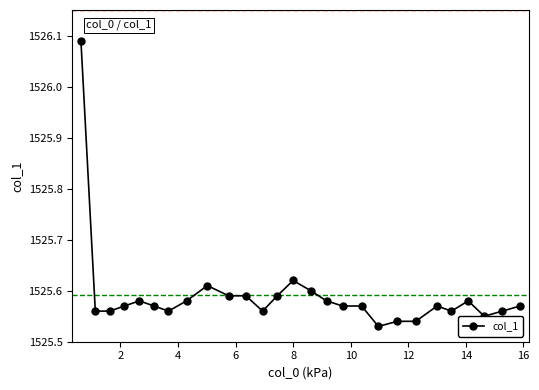

What is the difference between the maximum and minimum values?

0.6